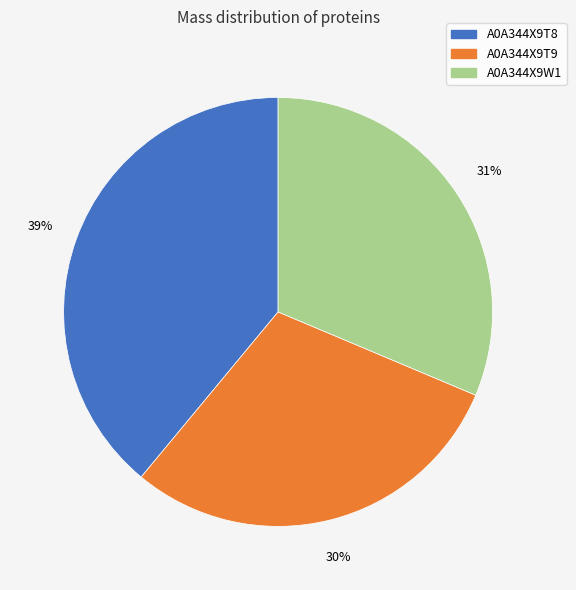

What percentage is the A0A344X9T8 slice, to the nearest percent?

39%